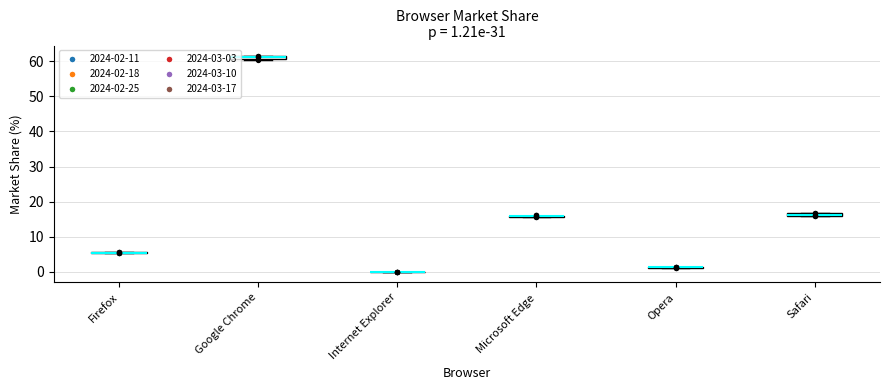

Which series contains the highest Y value?

2024-03-10